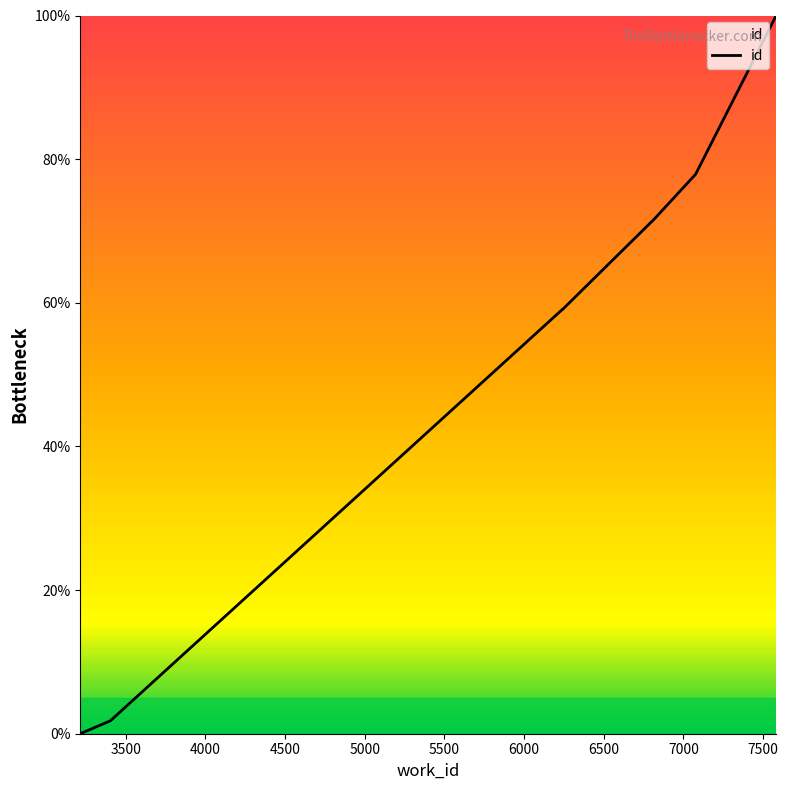

What is the difference between the maximum and minimum values?

100.0